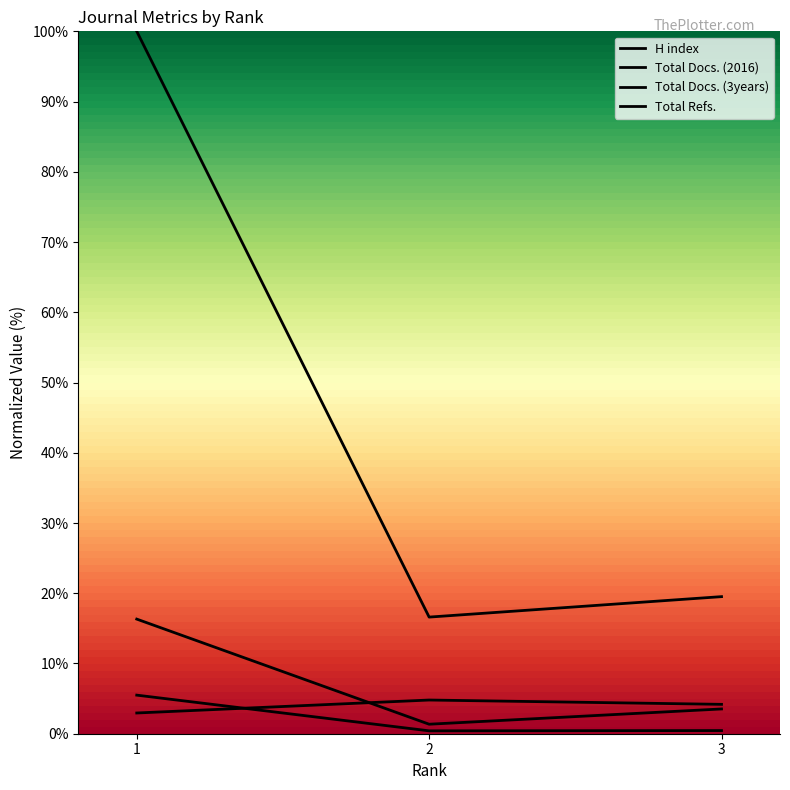

What is the difference between the highest and lowest values at 1?

97.0